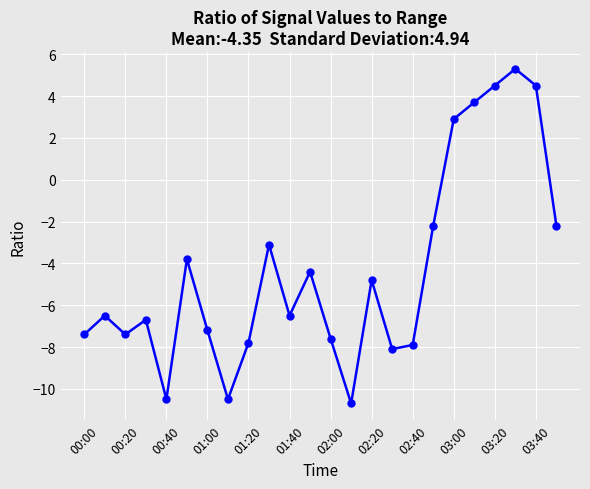

Is this an area chart (filled region under the line)?

No